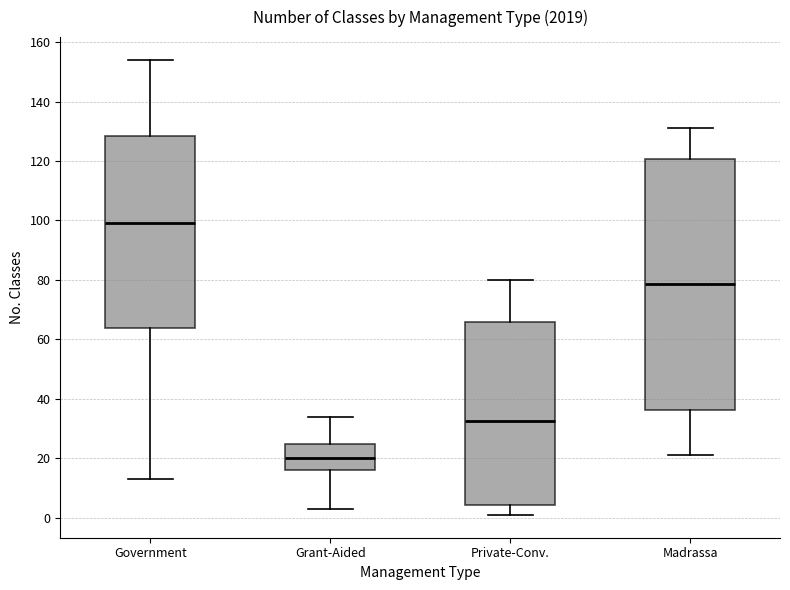

Where is the upper edge of the box for Madrassa on the y-axis? The values are not printed on the chart, so give them approximately, as read against the axis.

120